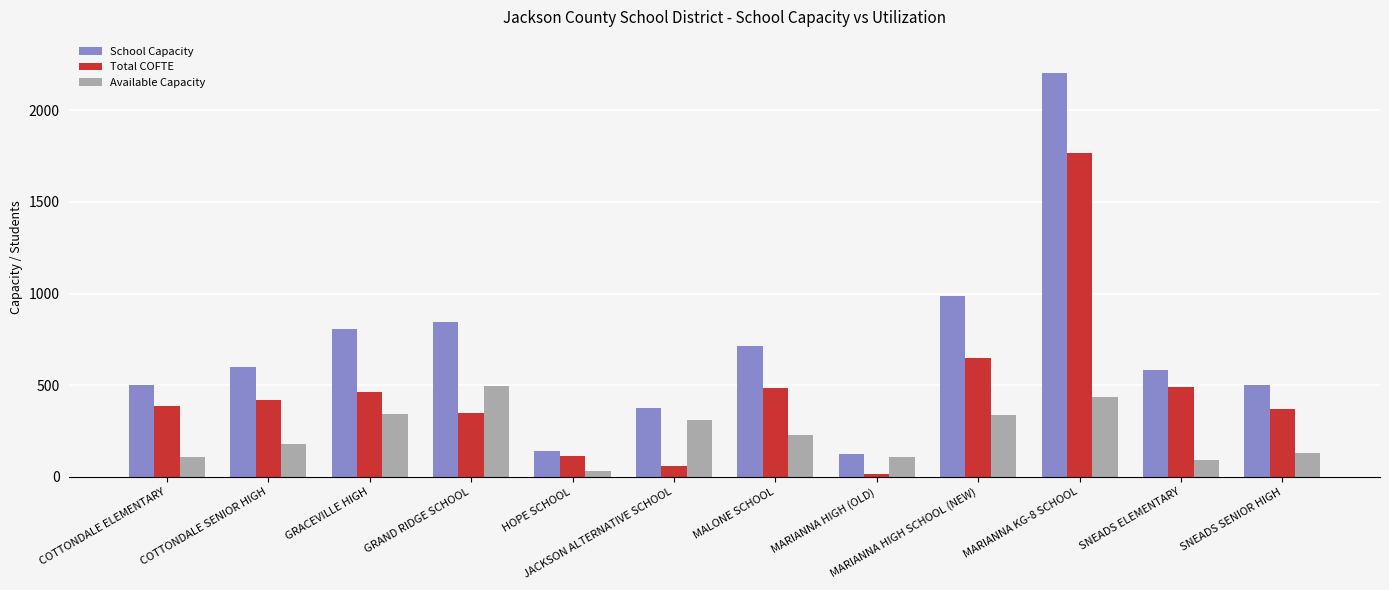

Which series changed the most between GRAND RIDGE SCHOOL and MARIANNA KG-8 SCHOOL?

Total COFTE